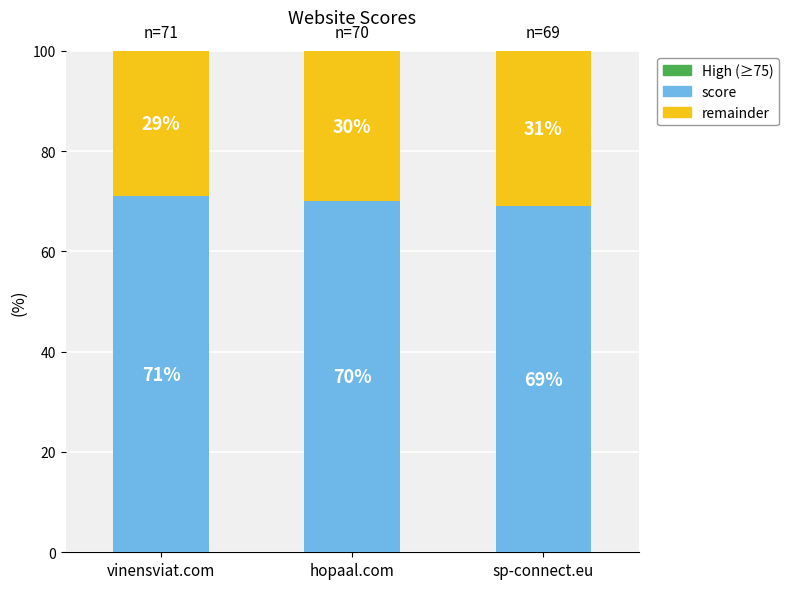

What is the maximum value for score?

71